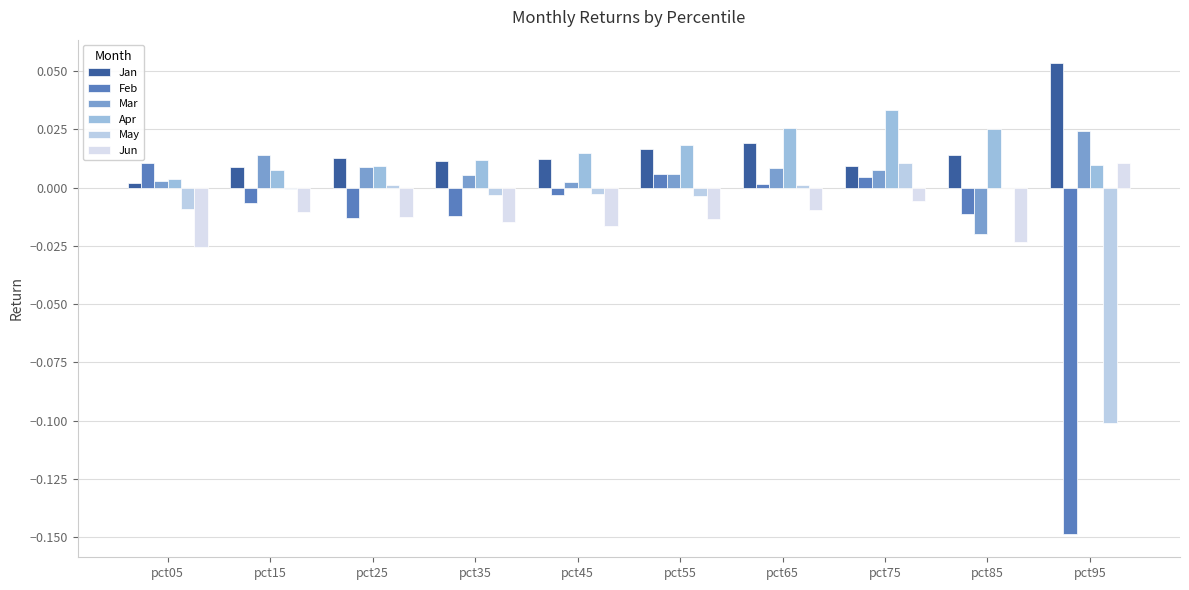

Does the chart contain stacked bars?

No